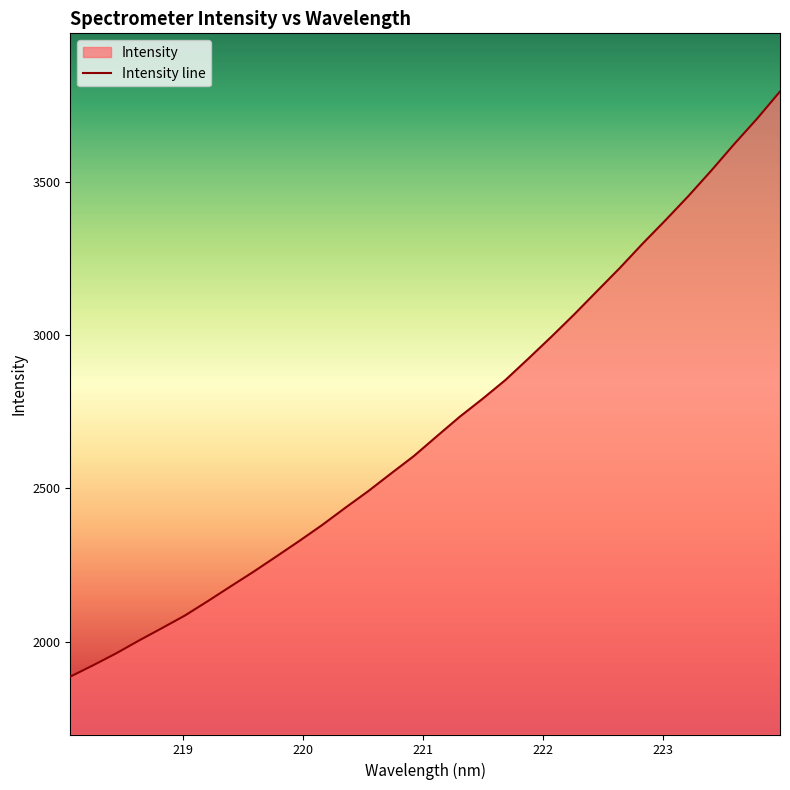

List the labels in order of value, largest first.

223.9802, 223.7895, 223.5987, 223.408, 223.2172, 223.0264, 222.8355, 222.6447, 222.4538, 222.263, 222.0721, 221.8812, 221.6902, 221.4993, 221.3083, 221.1174, 220.9264, 220.7354, 220.5444, 220.3533, 220.1623, 219.9712, 219.7801, 219.589, 219.3979, 219.2067, 219.0156, 218.8244, 218.6332, 218.442, 218.2508, 218.0596